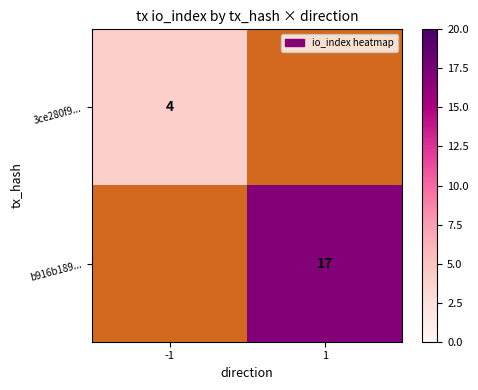

Between 1 and -1, which is larger?

-1